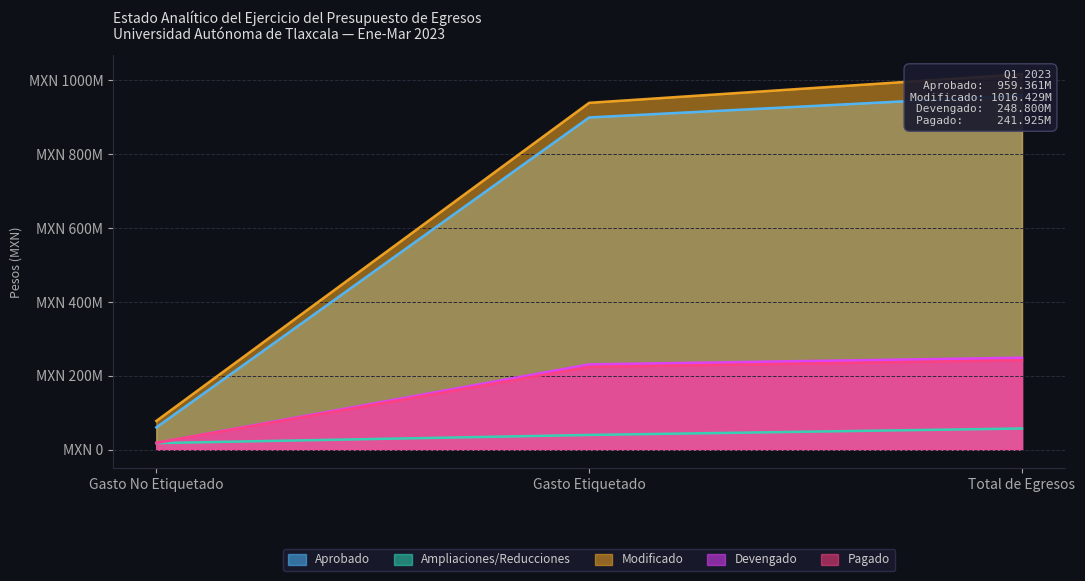

The Aprobado series shows 1365466338 at Gasto Etiquetado. True or false?

False